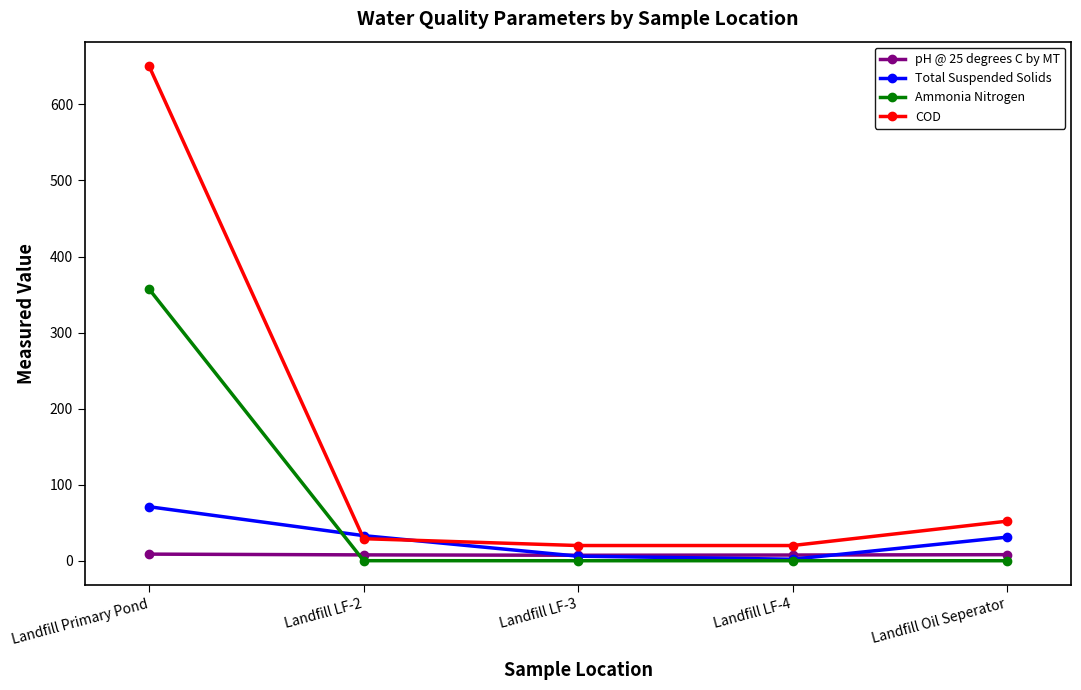

Where do pH @ 25 degrees C by MT and Total Suspended Solids first cross each other?

Landfill LF-2 and Landfill LF-3